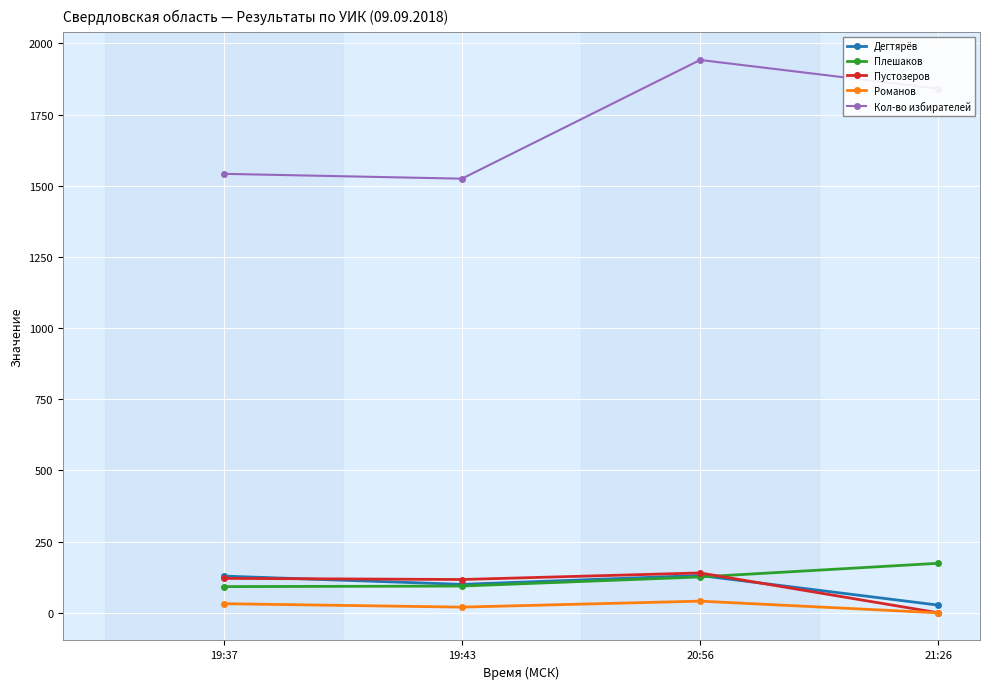

Where is Кол-во избирателей nearest to the value 1733?

21:26